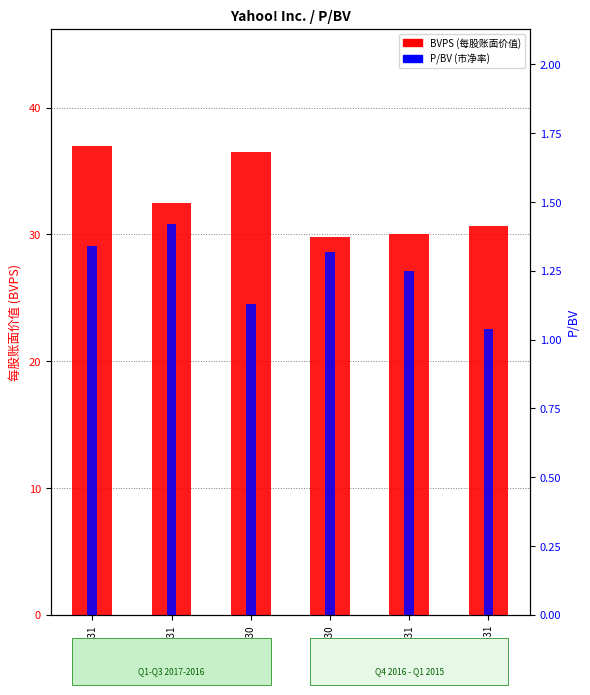

Reading left to right, transcribe all the data shown in this chart.

BVPS (USD): 37.0	32.5	36.5	29.8	30.0	30.7
P/BV: 1.3	1.4	1.1	1.3	1.2	1.0